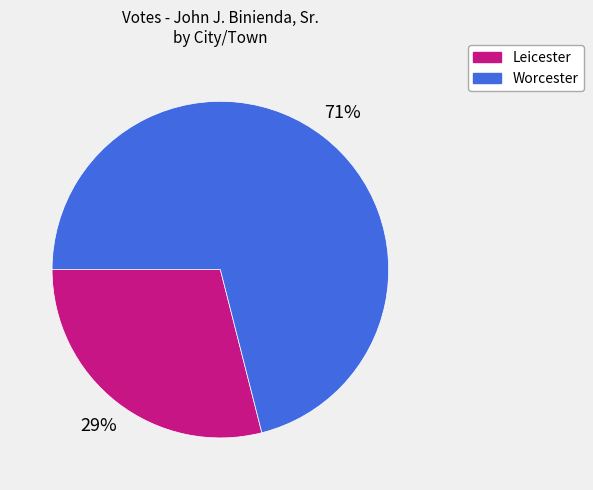

Combined, do Leicester and Worcester account for over 50%?

Yes